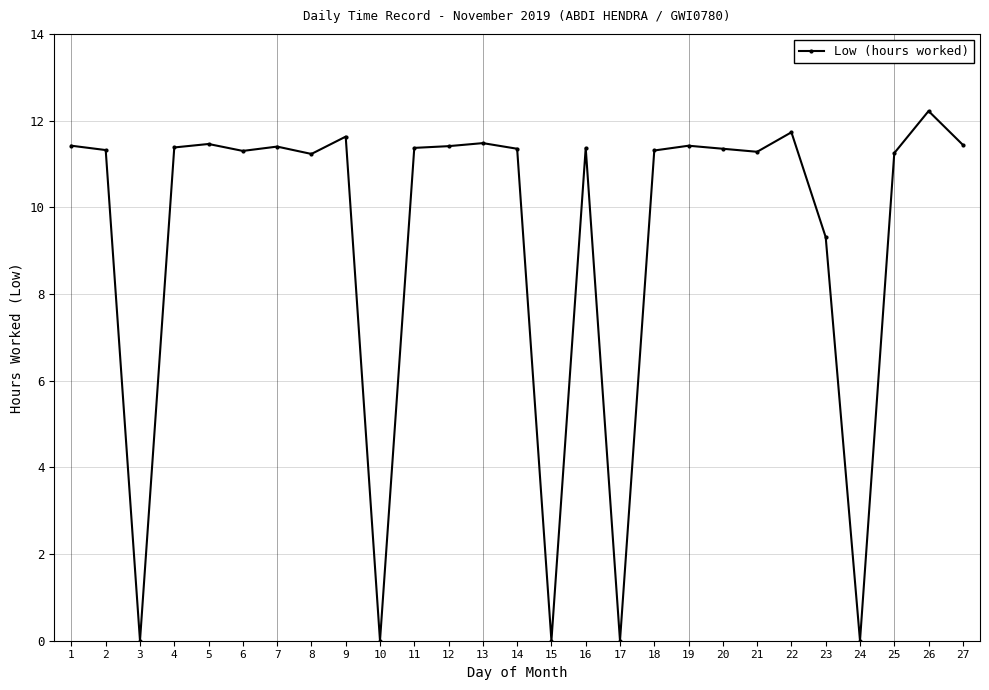

What is the ratio of the value at 22 to the value at 23?

1.3